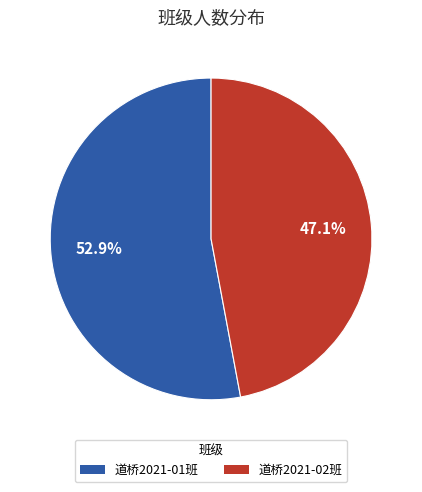

What percentage is the 道桥2021-02班 slice, to the nearest percent?

47%